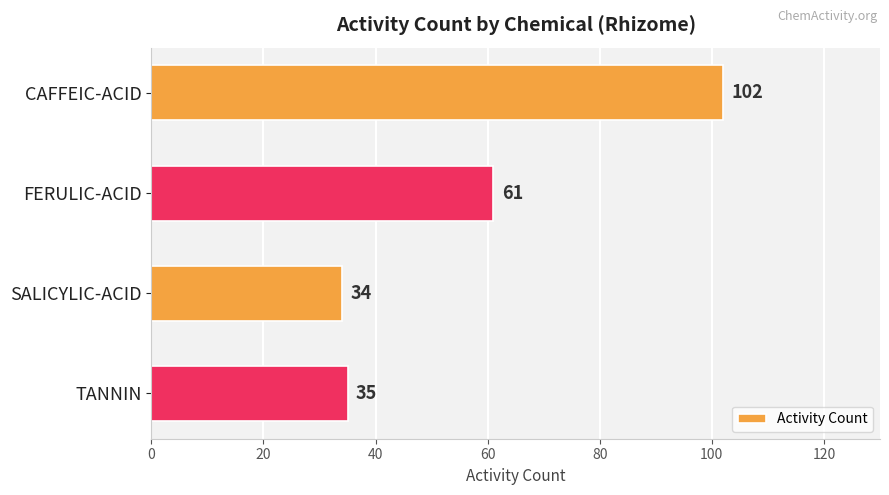

How many bars are there in total?

4